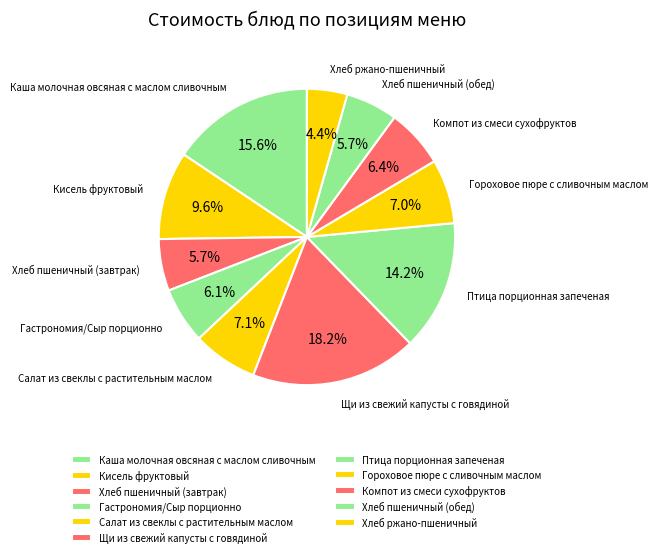

Does Каша молочная овсяная с маслом сливочным represent more than half of the total?

No